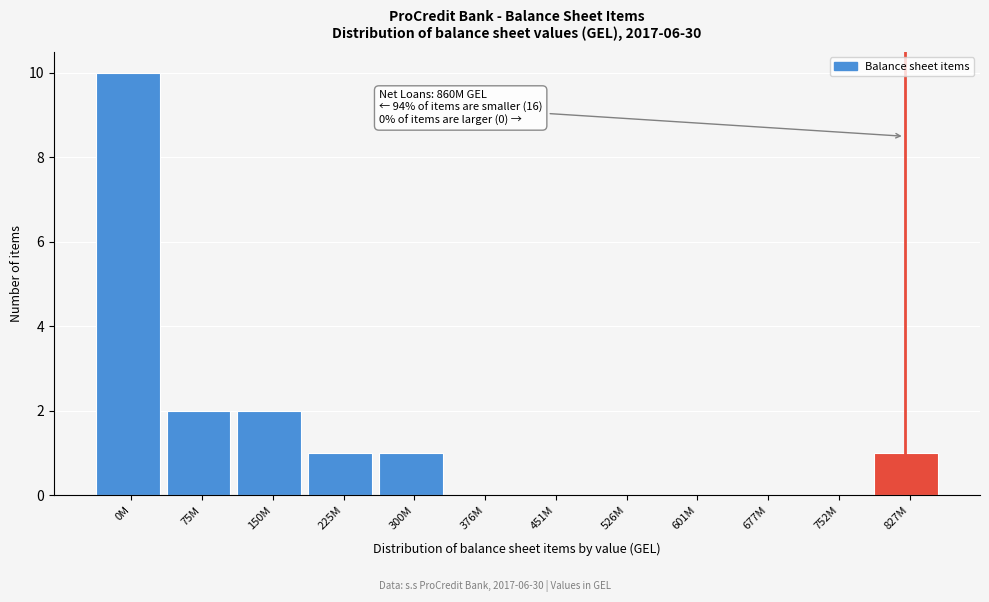

Reading left to right, list all the values displayed in this chart.

0M=10	75M=2	150M=2	225M=1	300M=1	376M=0	451M=0	526M=0	601M=0	677M=0	752M=0	827M=1